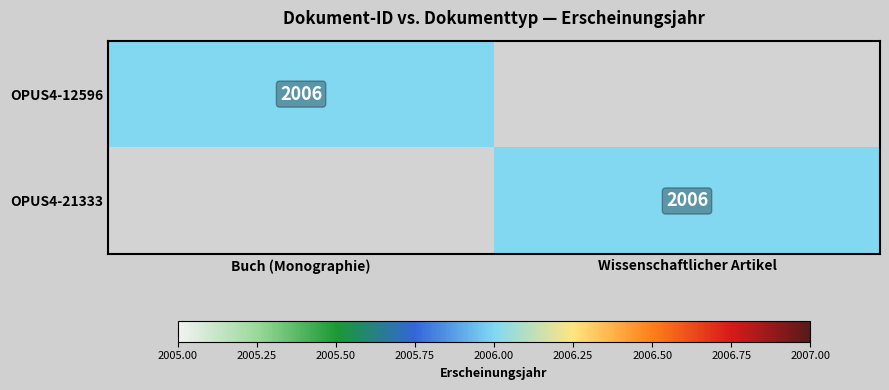

Is it true that OPUS4-21333 equals 2006 at Wissenschaftlicher Artikel?

True